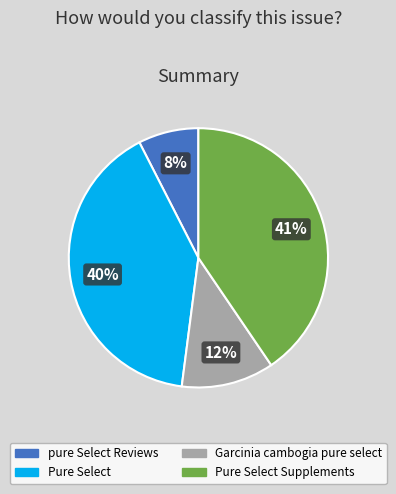

What is the smallest slice in the pie chart?

pure Select Reviews